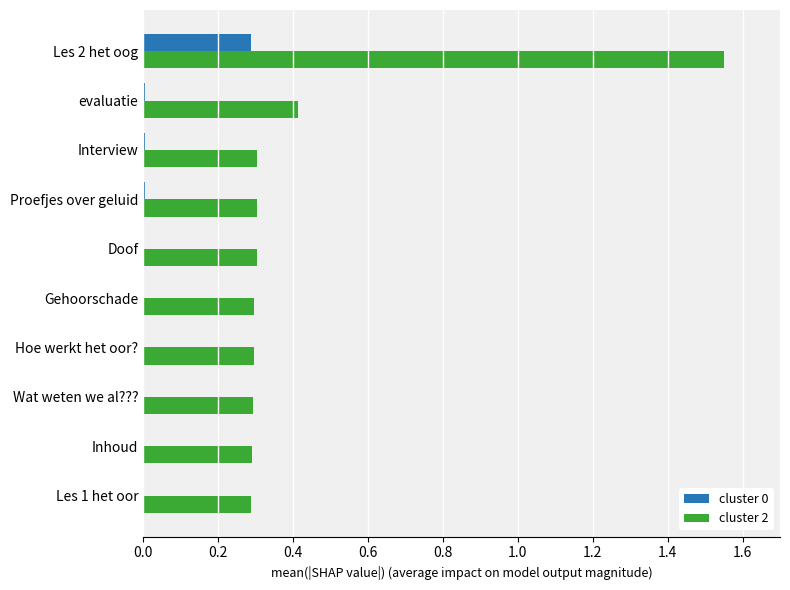

Is it true that cluster 0 equals 0.1 at Les 2 het oog?

False